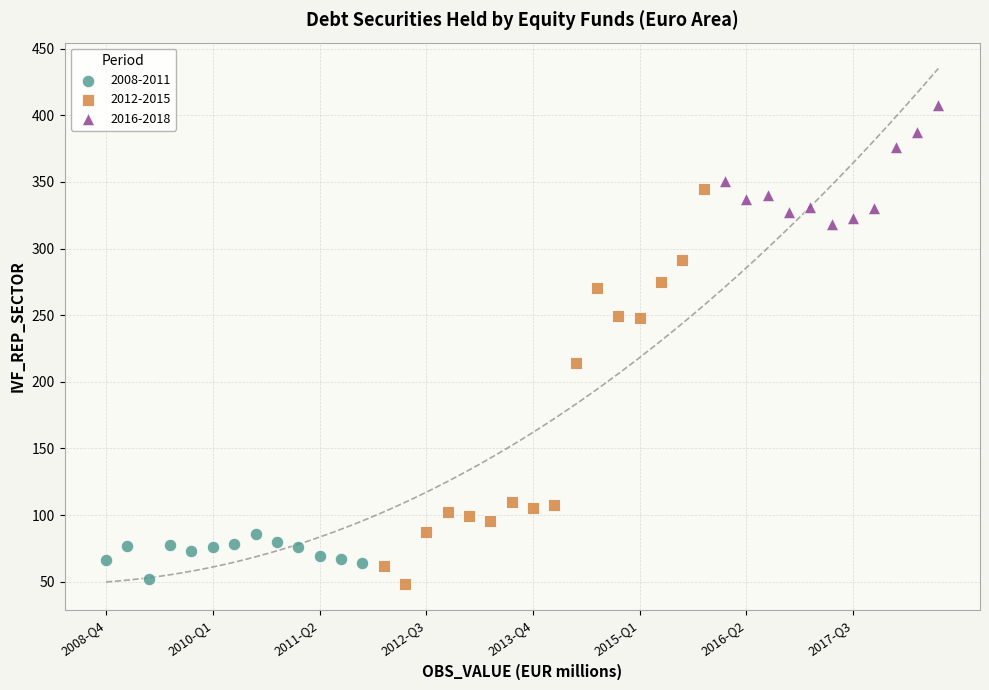

Which series has the largest Y range (max minus min)?

2012-2015